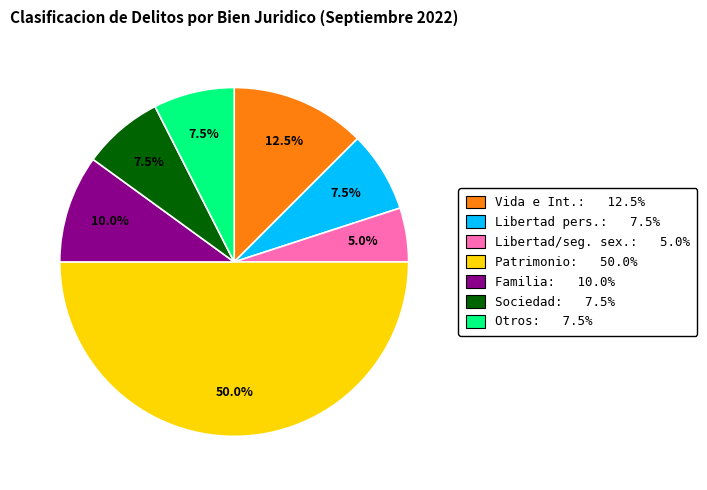

To the nearest percent, what is the difference between the largest and smallest slice percentages?

45%